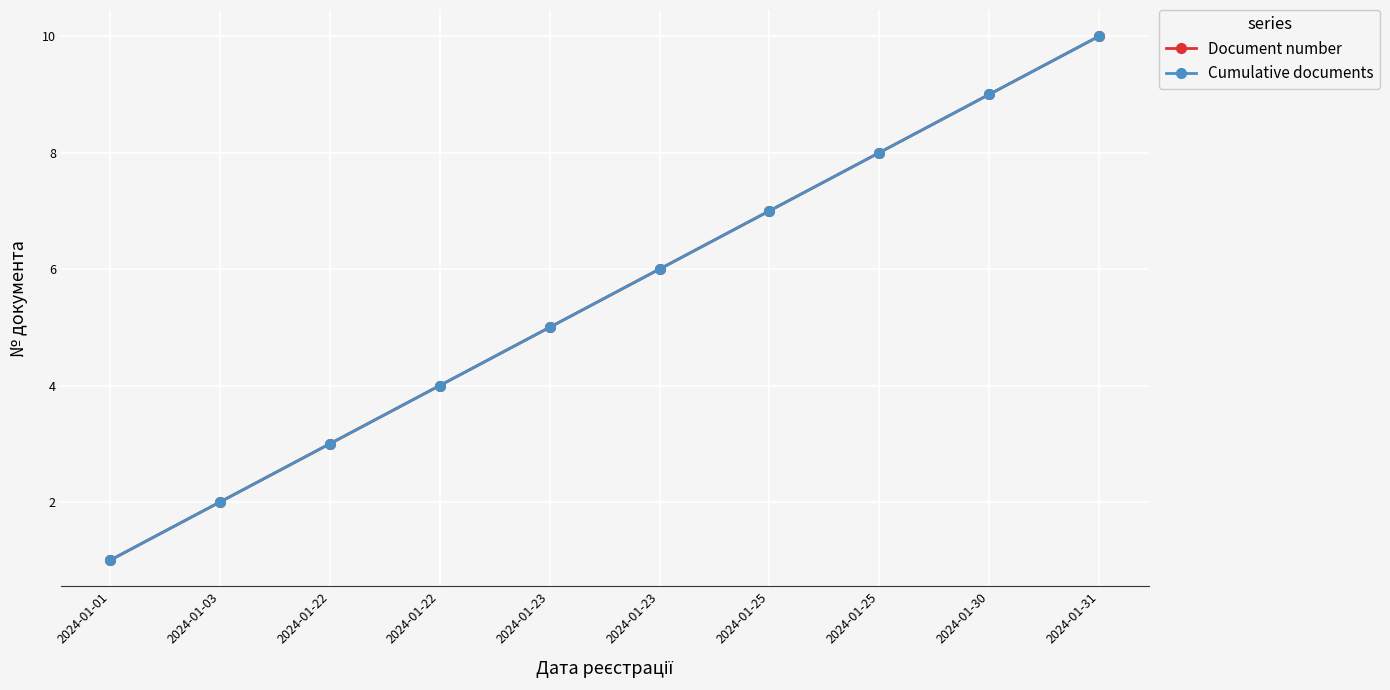

At which label does Document number reach its peak?

2024-01-31